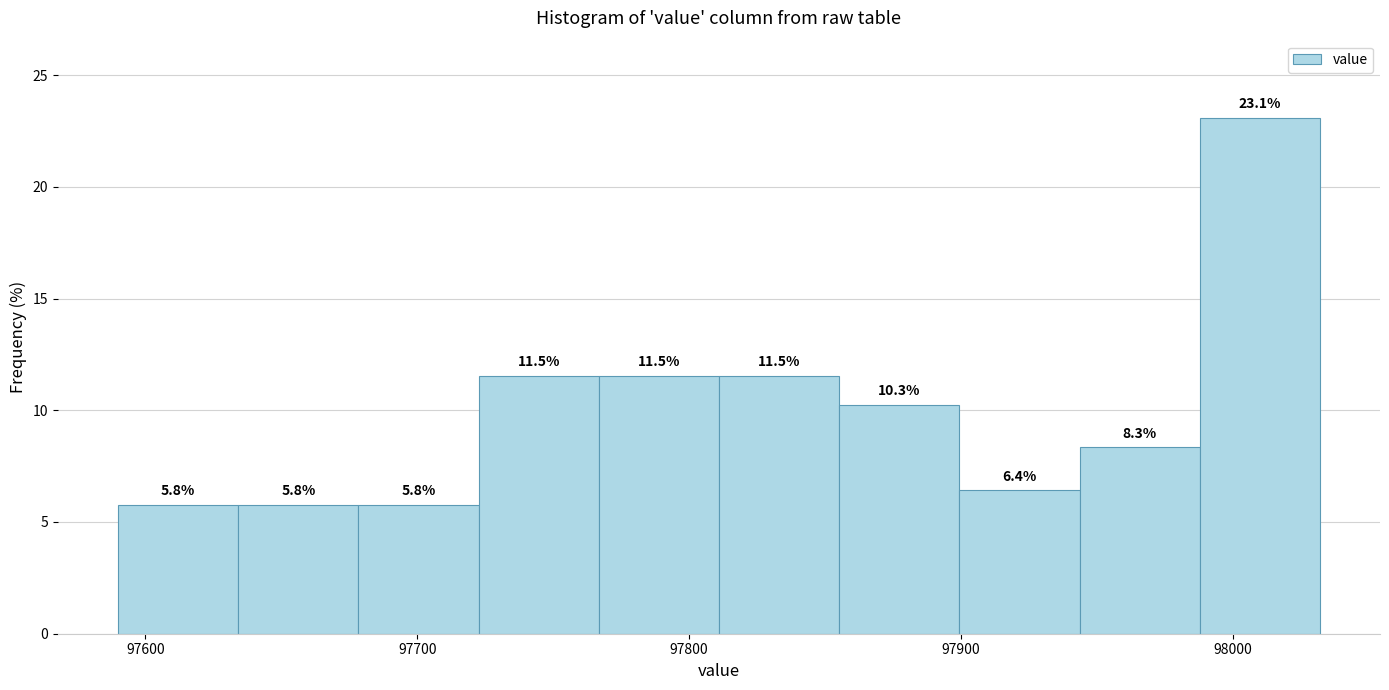

Reading left to right, list every bar in this chart as the range it spans on the x-axis followed by its height. The bar edges are not printed on the chart, so give them approximately, as read against the axis.

97590 to 97630: 5.8
97630 to 97680: 5.8
97680 to 97720: 5.8
97720 to 97770: 11.5
97770 to 97810: 11.5
97810 to 97860: 11.5
97860 to 97900: 10.3
97900 to 97940: 6.4
97940 to 97990: 8.3
97990 to 98030: 23.1